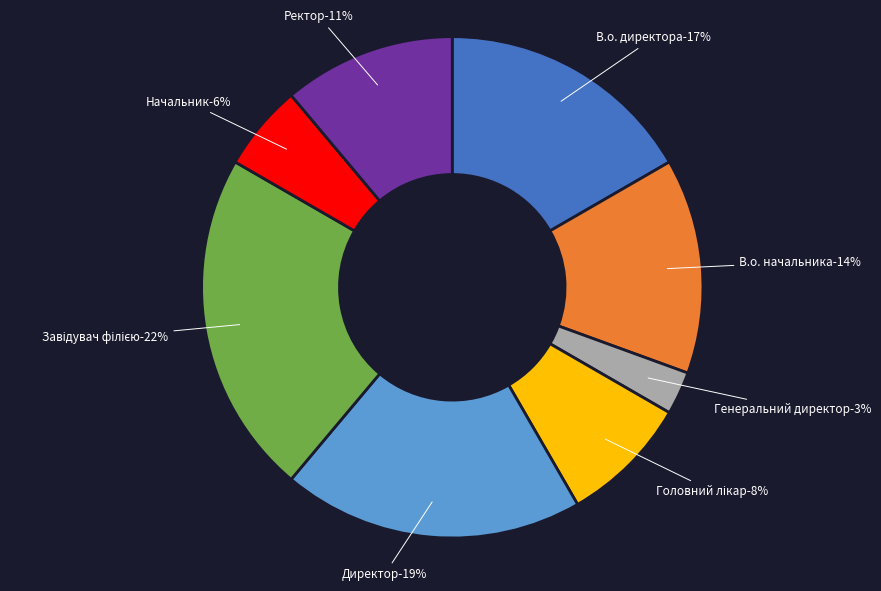

To the nearest percent, what is the combined percentage of Начальник and Ректор?

17%